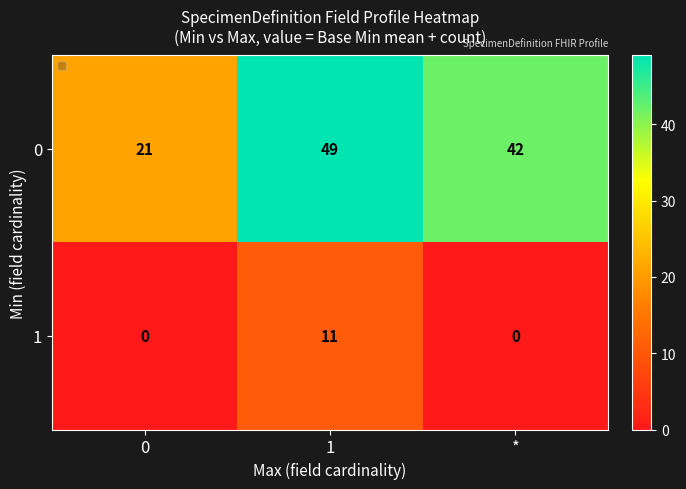

What is the difference between the 1 values at 1 and 0?

11